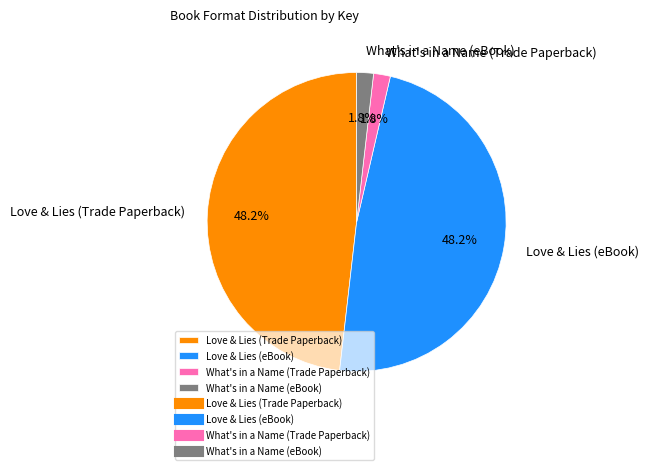

Does any single category account for the majority?

No